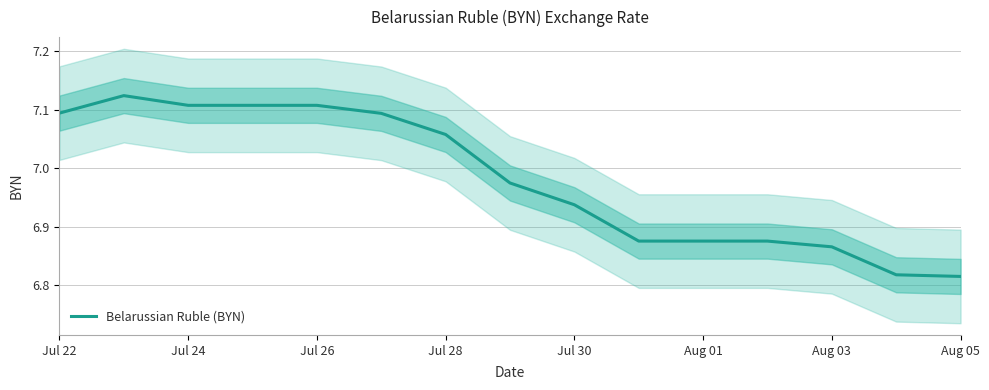

The value of Belarussian Ruble (BYN) at Jul 30 is 4.2. True or false?

False